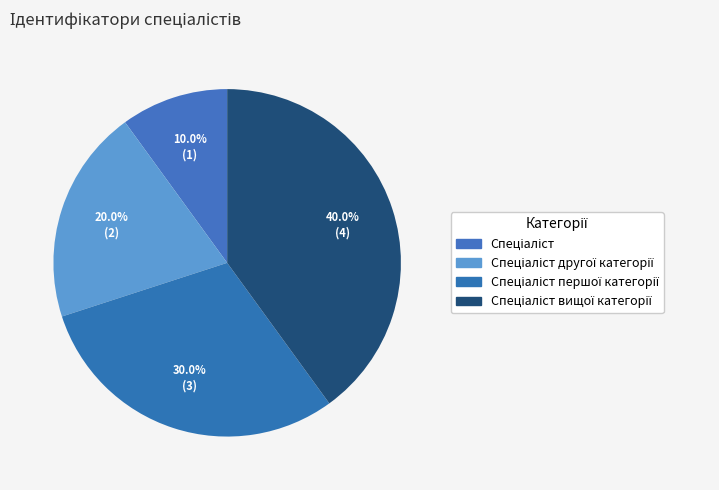

To the nearest percent, what portion does Спеціаліст другої категорії represent?

20%